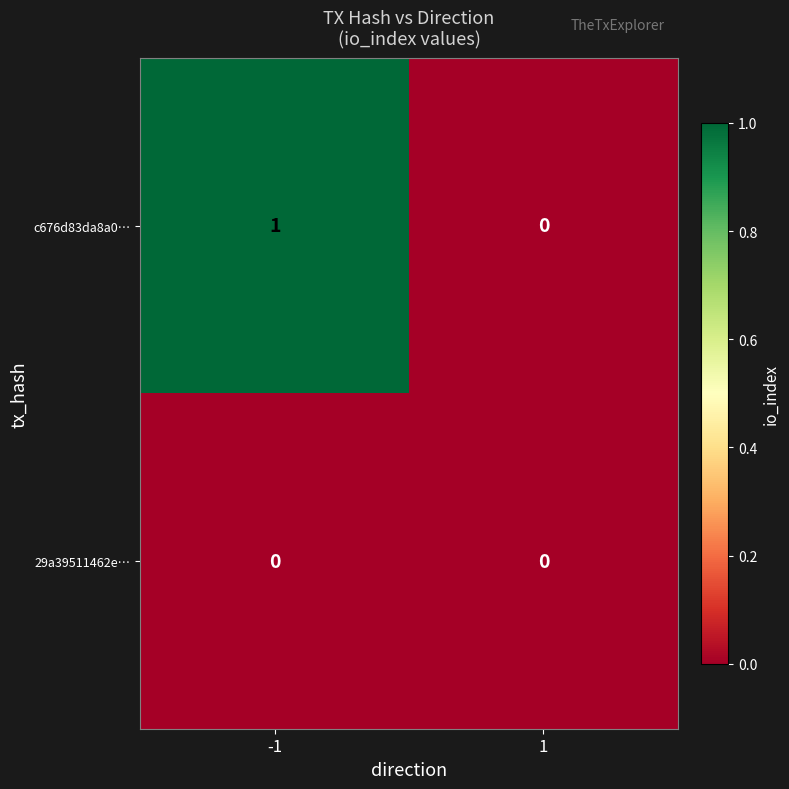

Reading left to right, extract all data points from this chart.

c676d83da8a0…: -1=1	1=0
29a39511462e…: -1=0	1=0